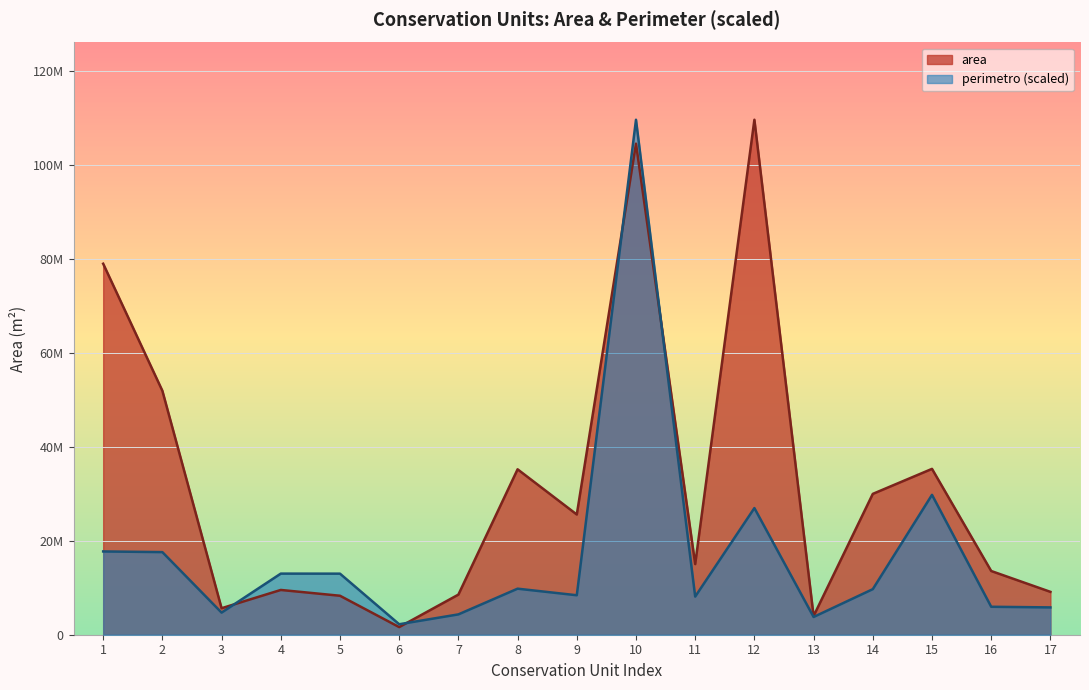

Reading right to left, extract all data points from this chart.

area: 9131514.5	13571294.9	35324612.3	29998146.2	3981718.3	109685425.4	15041403.9	104589361.9	25604055.9	35231149.7	8542858.9	1625237.6	8300475.2	9534982.0	5642733.8	51956392.0	79020002.8
perimetro: 5819447.3	5953568.6	29792236.4	9704020.5	3778899.8	26973872.9	8120009.3	109685425.4	8407650.5	9806128.7	4329852.8	2231069.7	13006506.7	13015632.9	4707213.1	17593716.5	17736622.1